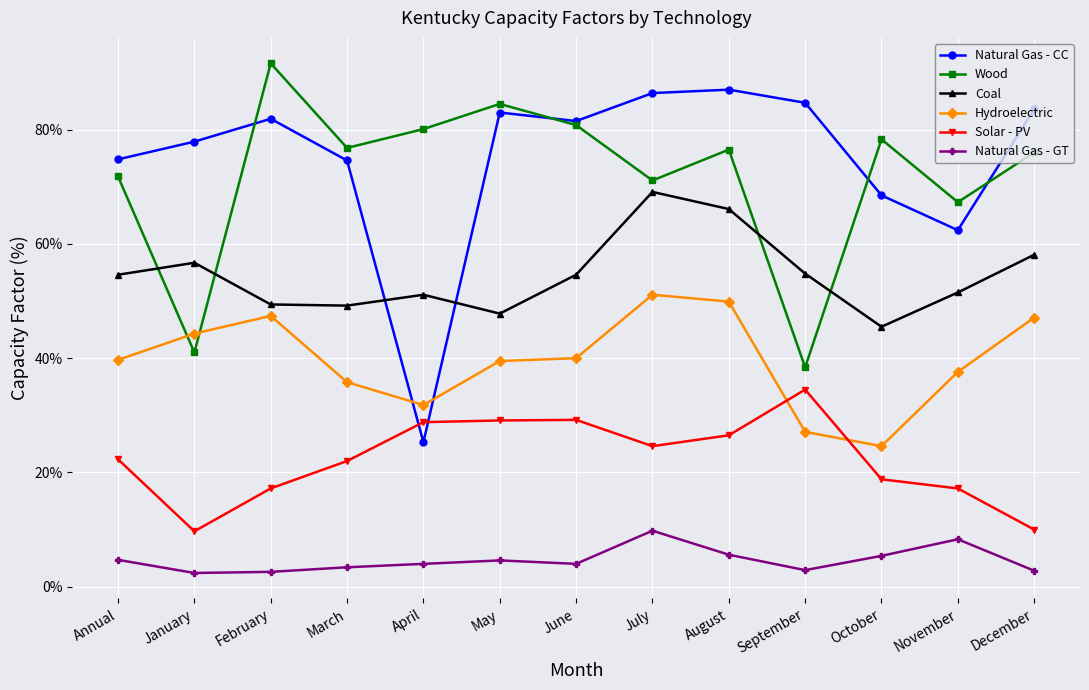

The value of Natural Gas - CC at July is 117.7. True or false?

False